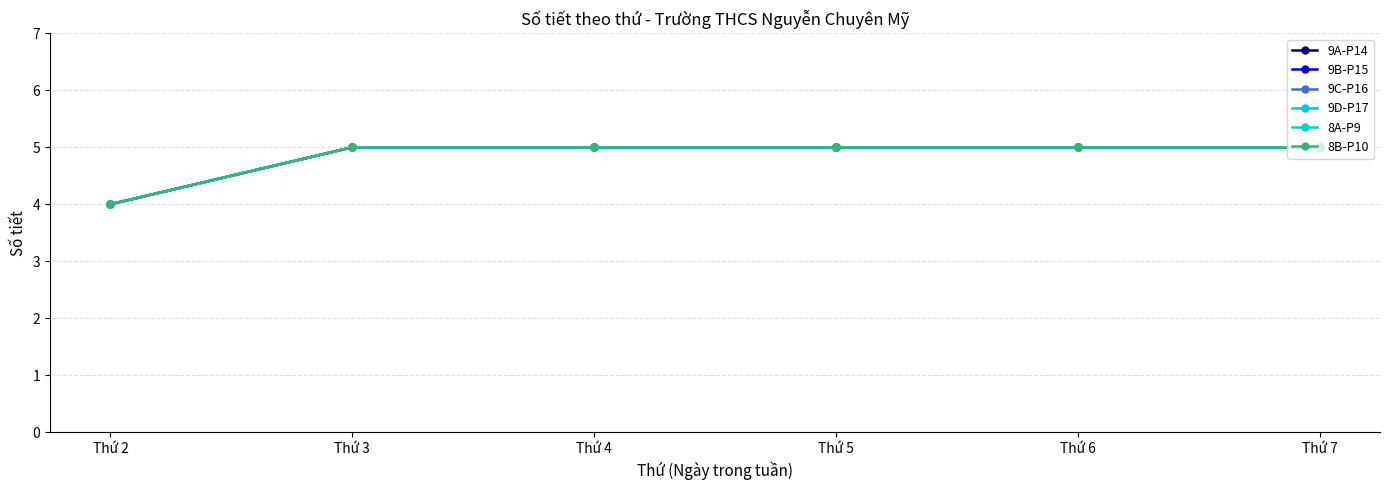

Is this an area chart (filled region under the line)?

No